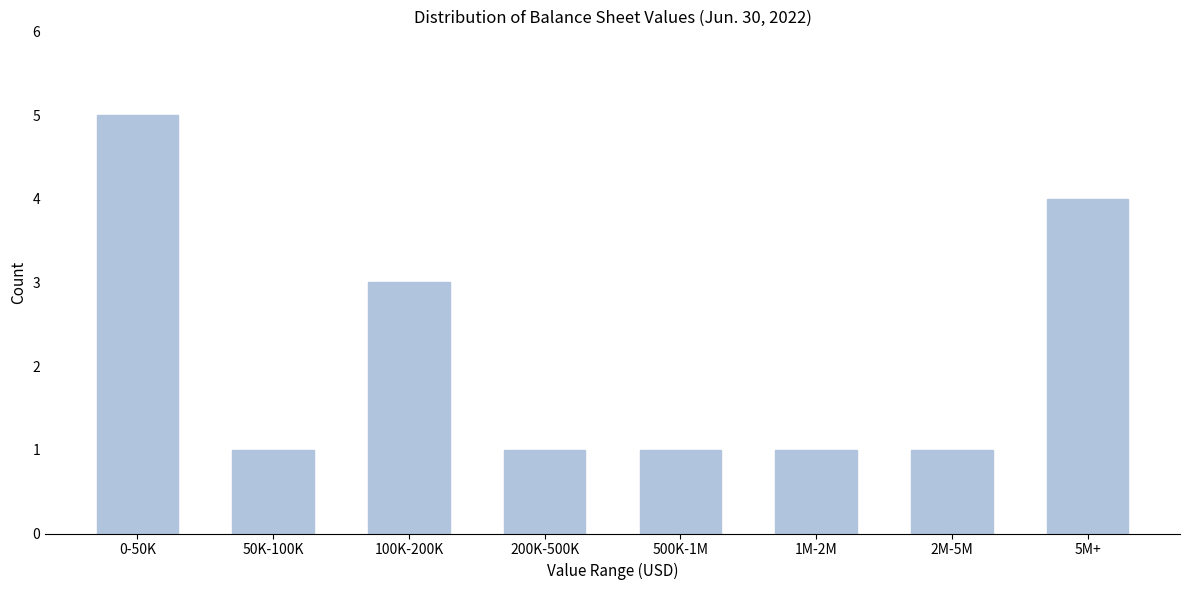

Reading left to right, transcribe all the data shown in this chart.

0-50K=5	50K-100K=1	100K-200K=3	200K-500K=1	500K-1M=1	1M-2M=1	2M-5M=1	5M+=4